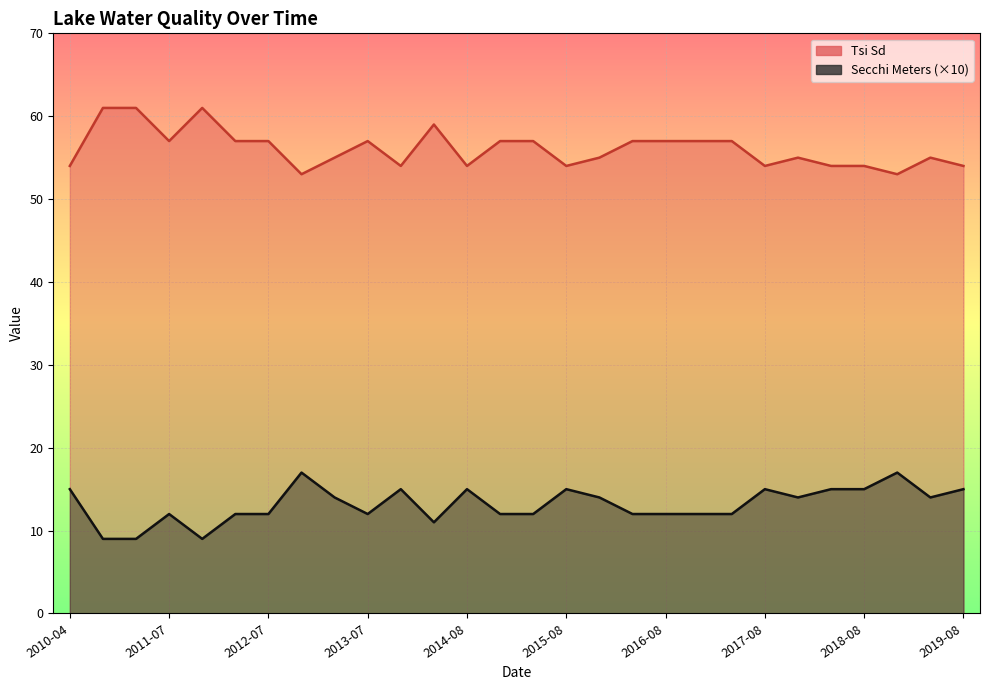

True or false: Secchi Meters and Tsi Sd intersect in this chart.

False